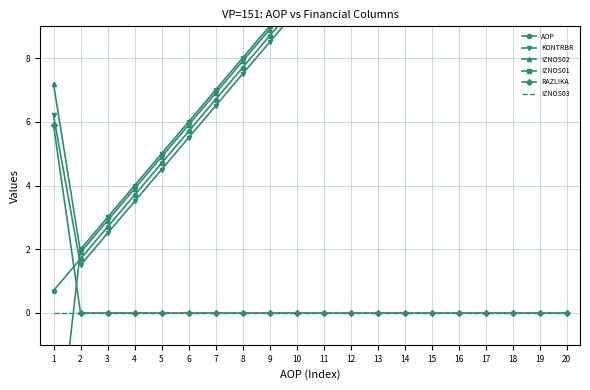

Reading right to left, list all the values displayed in this chart.

AOP: 19.7	18.7	17.7	16.7	15.7	14.7	13.7	12.7	11.7	10.7	9.7	8.7	7.7	6.7	5.7	4.7	3.7	2.7	1.7	0.7
KONTRBR: 19.5	18.5	17.5	16.5	15.5	14.5	13.5	12.5	11.5	10.5	9.5	8.5	7.5	6.5	5.5	4.5	3.5	2.5	1.5	6.2
IZNOS02: 19.9	18.9	17.9	16.9	15.9	14.9	13.9	12.9	11.9	10.9	9.9	8.9	7.9	6.9	5.9	4.9	3.9	2.9	1.9	7.2
IZNOS01: 20.0	19.0	18.0	17.0	16.0	15.0	14.0	13.0	12.0	11.0	10.0	9.0	8.0	7.0	6.0	5.0	4.0	3.0	2.0	-5.4
RAZLIKA: 0.0	0.0	0.0	0.0	0.0	0.0	0.0	0.0	0.0	0.0	0.0	0.0	0.0	0.0	0.0	0.0	0.0	0.0	0.0	5.9
IZNOS03: 0.0	0.0	0.0	0.0	0.0	0.0	0.0	0.0	0.0	0.0	0.0	0.0	0.0	0.0	0.0	0.0	0.0	0.0	0.0	0.0